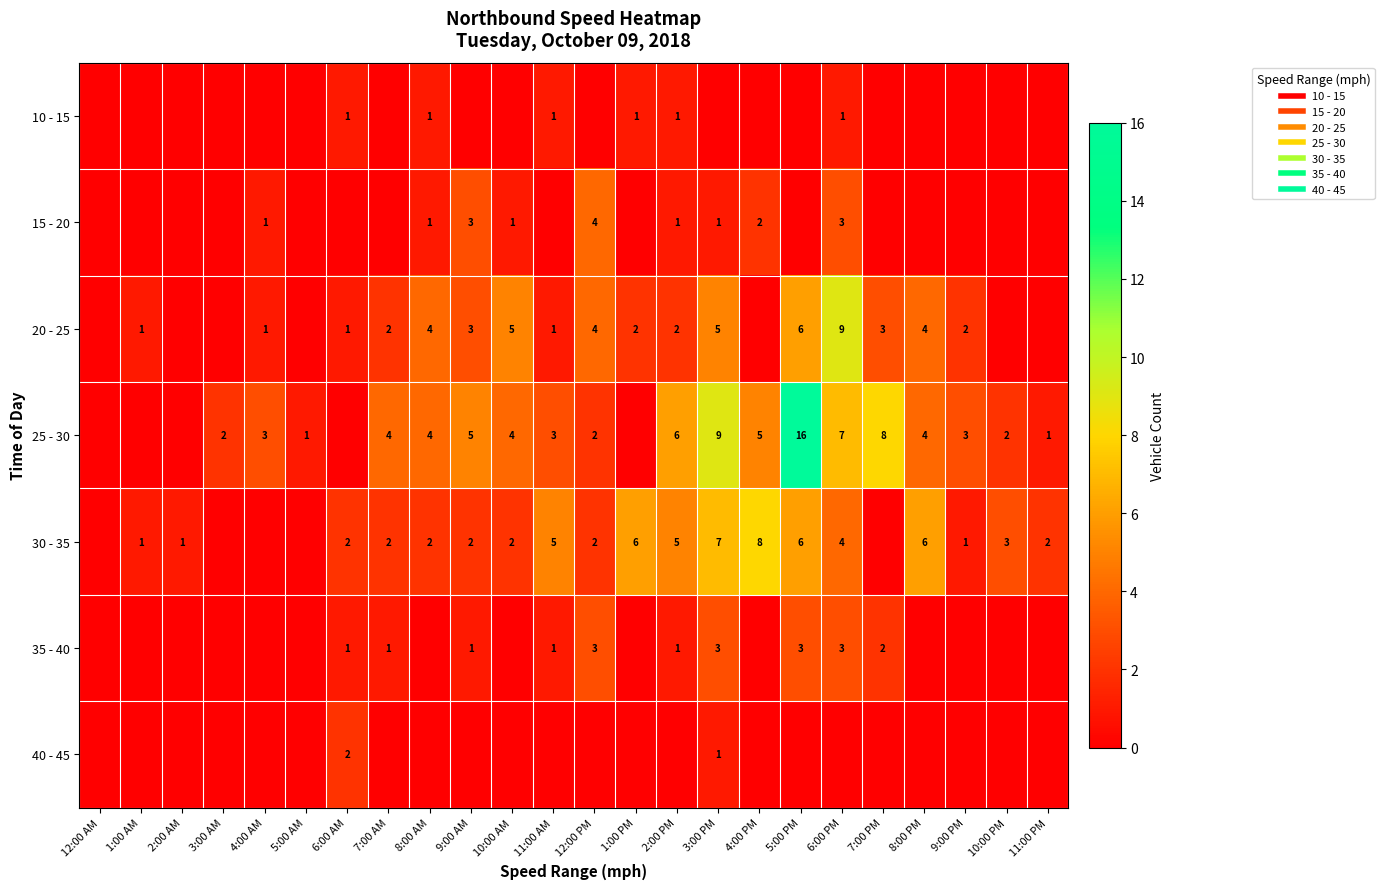

The 25 - 30 series shows 0 at 1:00 AM. True or false?

True